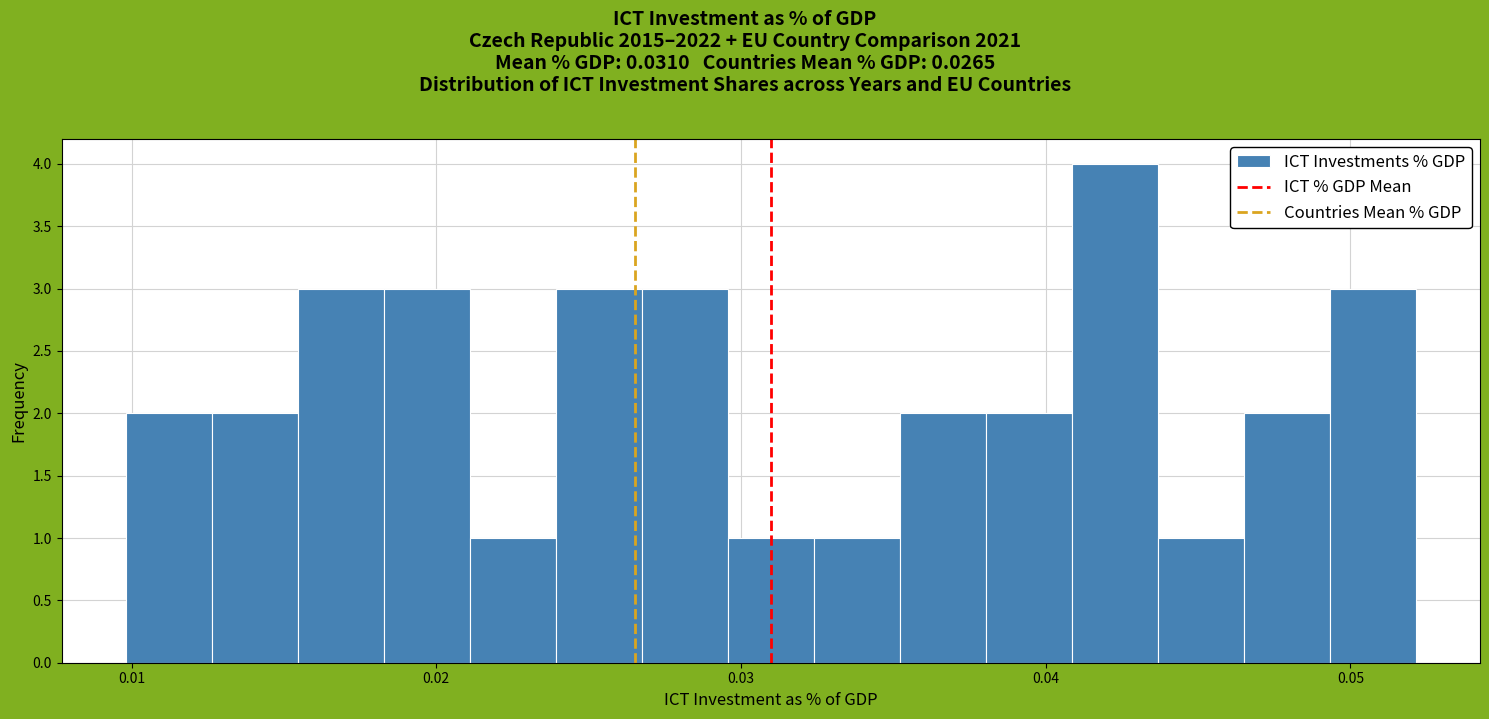

Read against the x-axis, roughly where is the centre of the tallest bar?

0.042